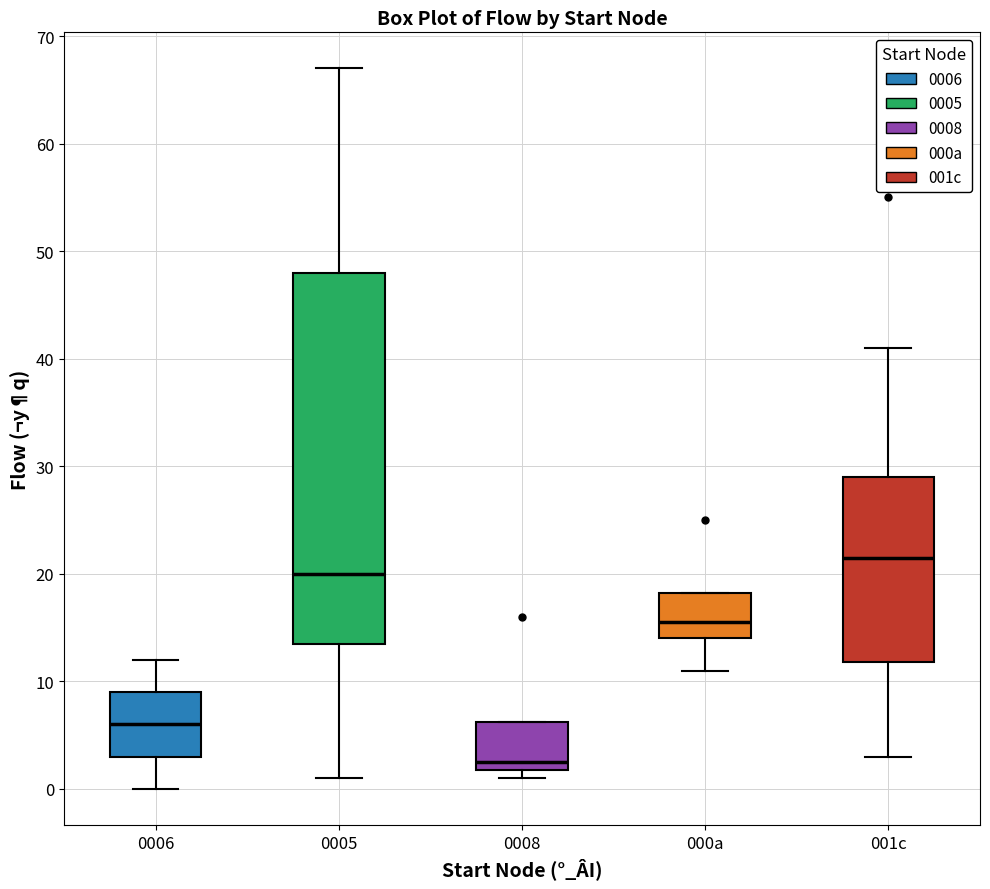

Which box's median line is the highest?

001c